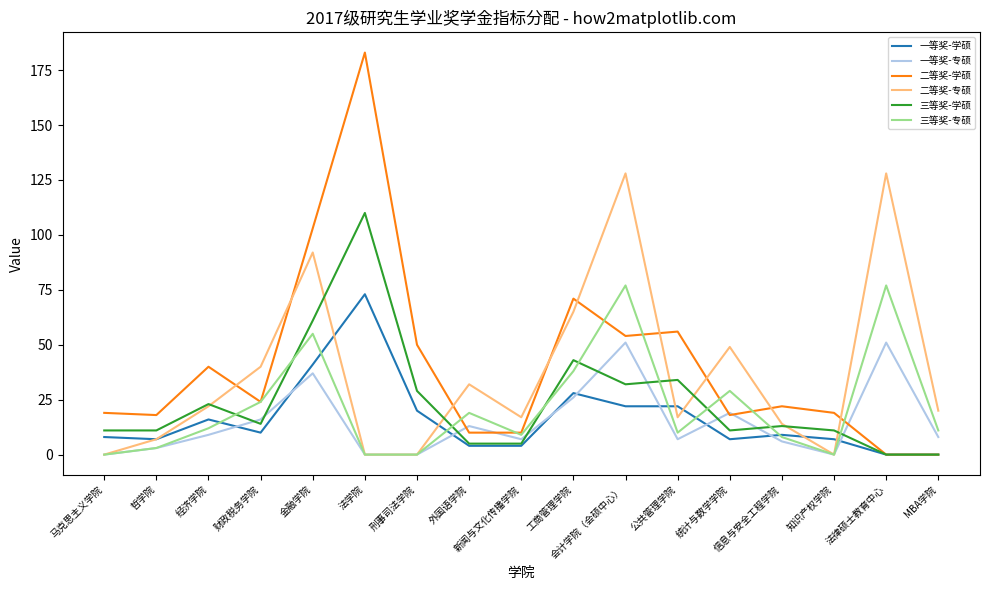

Which series has the widest spread of values?

二等奖-学硕